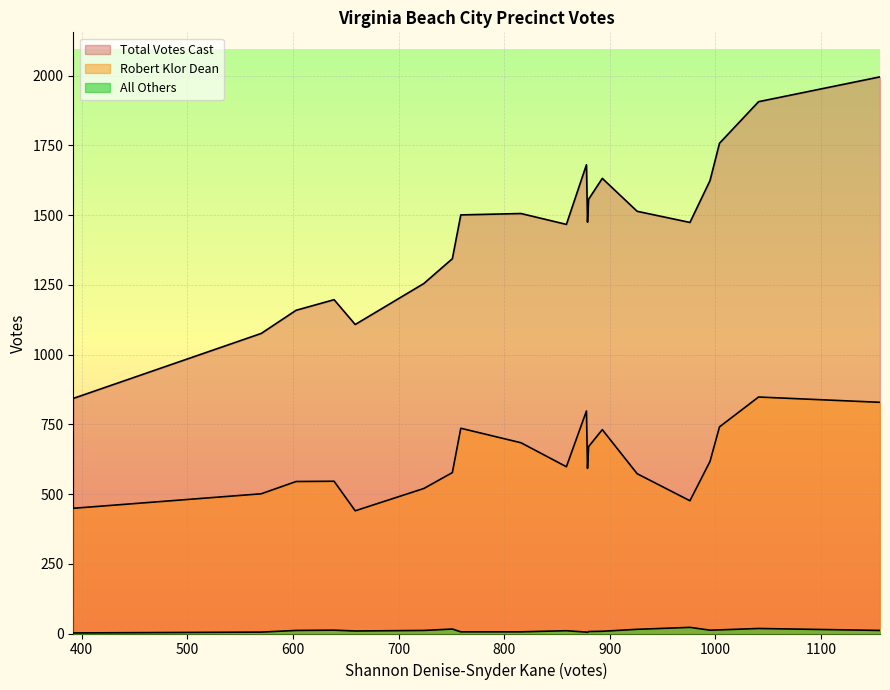

True or false: Total Votes Cast and All Others intersect in this chart.

False